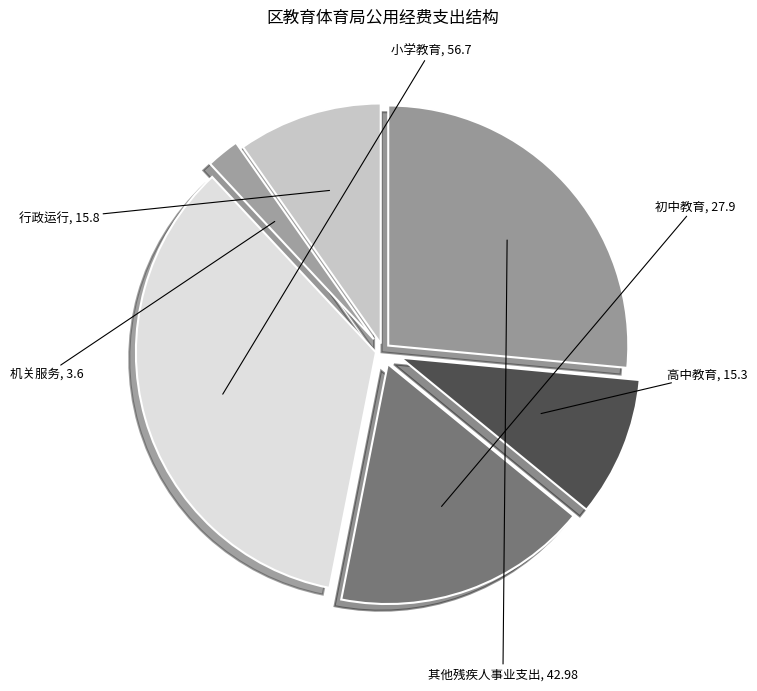

Count the number of slices in the pie.

6